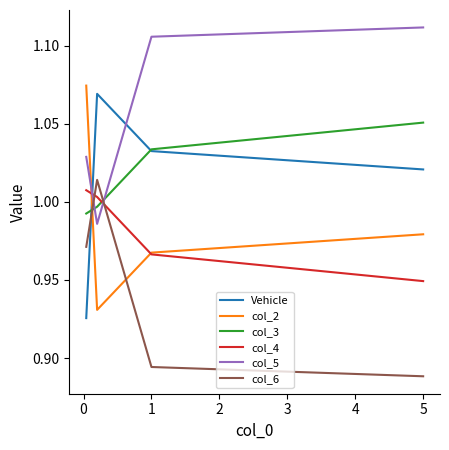

How many interior local peaks does the Vehicle series have?

1